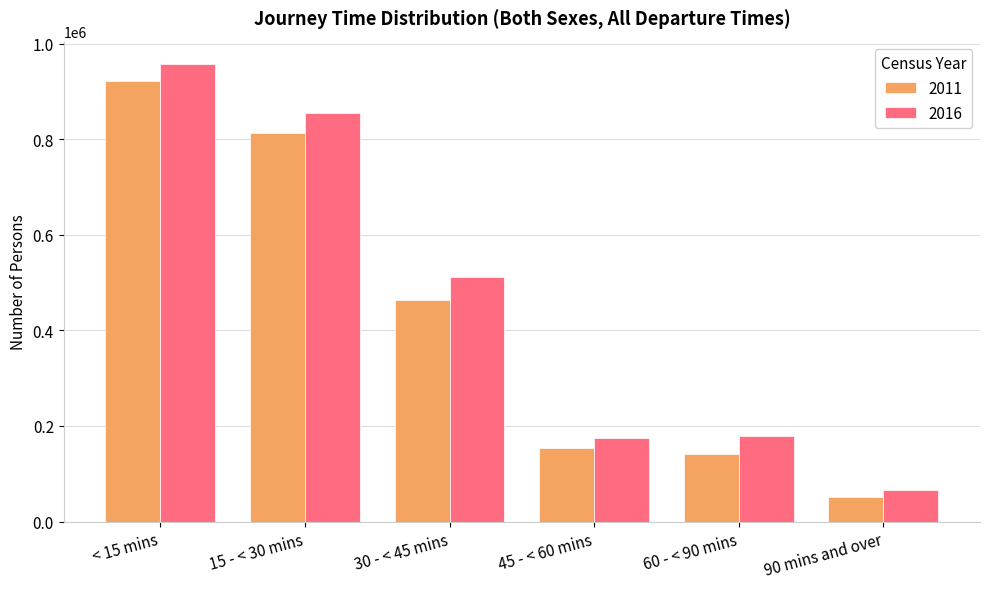

What is the spread (max minus min) of values at 30 - < 45 mins?

48661